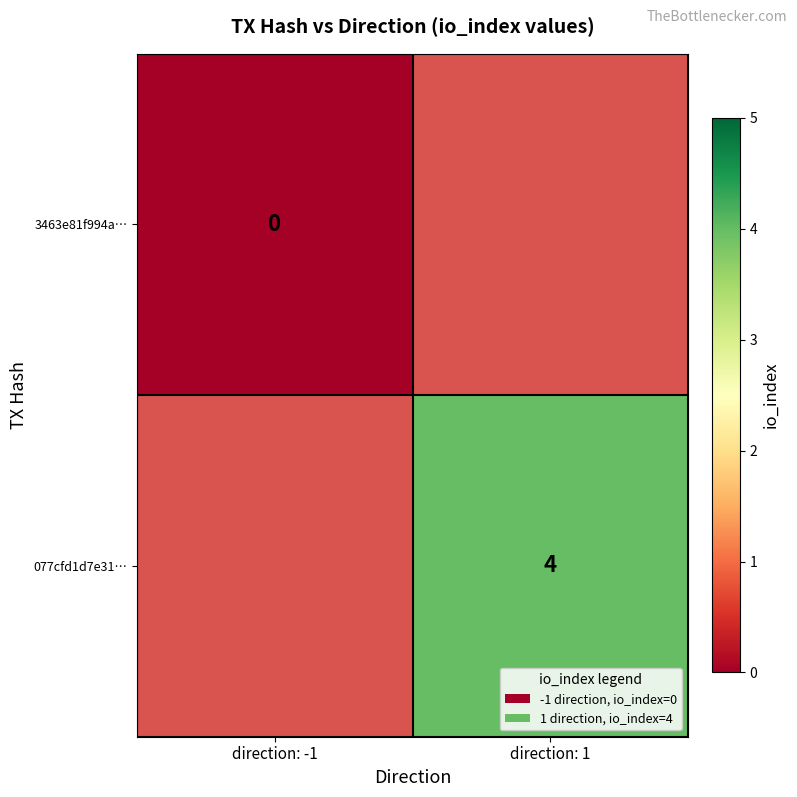

The value of 077cfd1d7e31… at direction: 1 is 4. True or false?

True